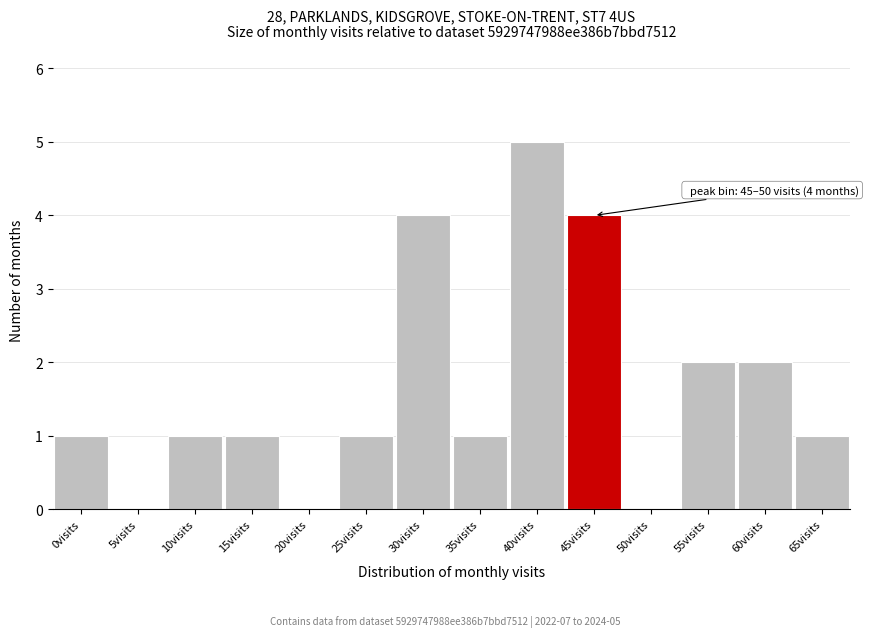

Reading left to right, what are all the values shown in this chart?

0visits=1	5visits=0	10visits=1	15visits=1	20visits=0	25visits=1	30visits=4	35visits=1	40visits=5	45visits=4	50visits=0	55visits=2	60visits=2	65visits=1